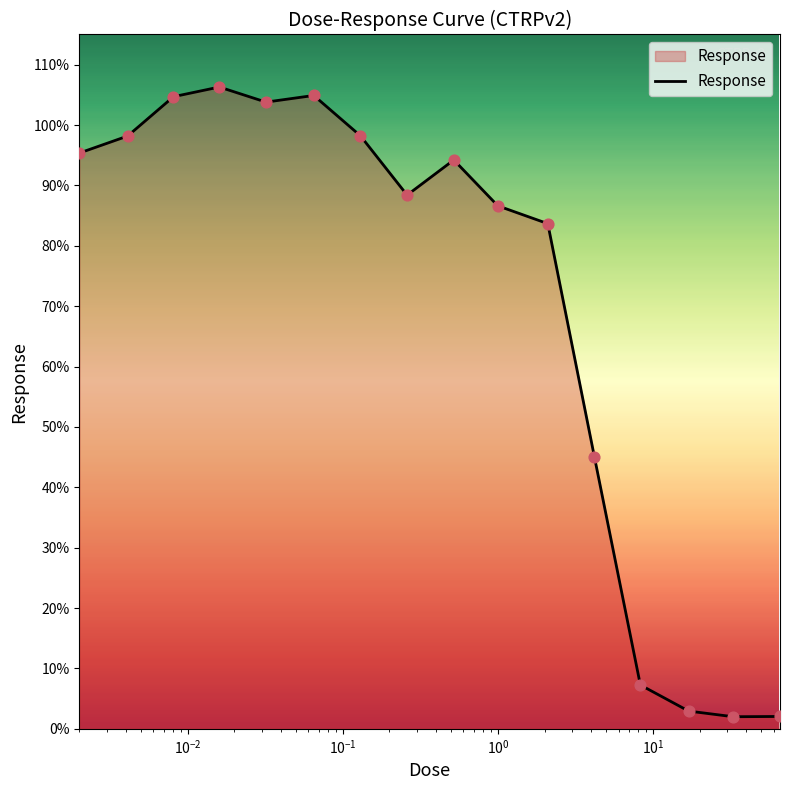

What is the difference between the maximum and minimum values?

104.3